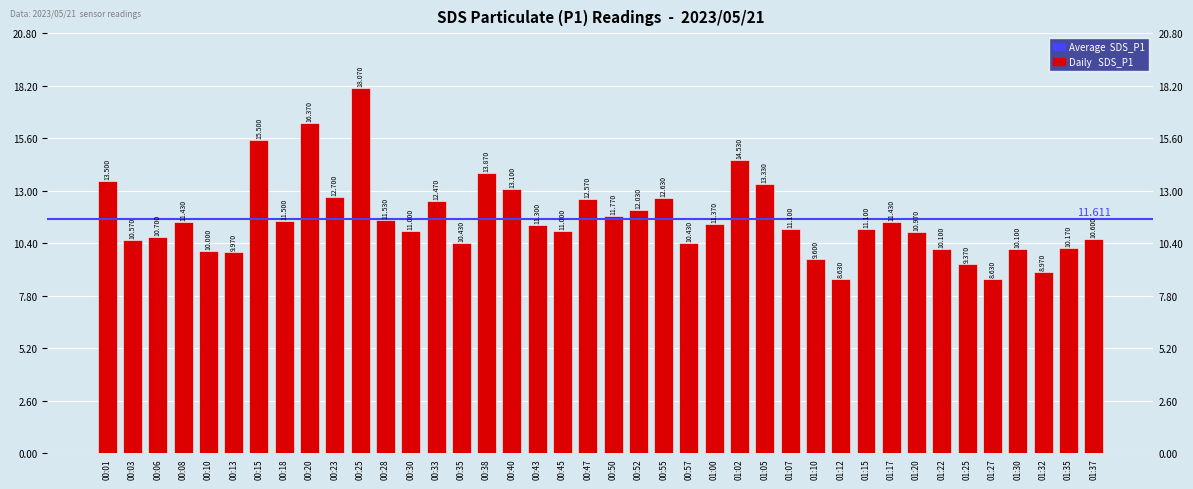

What is the sum of the values at 00:23 and 01:07?

23.8